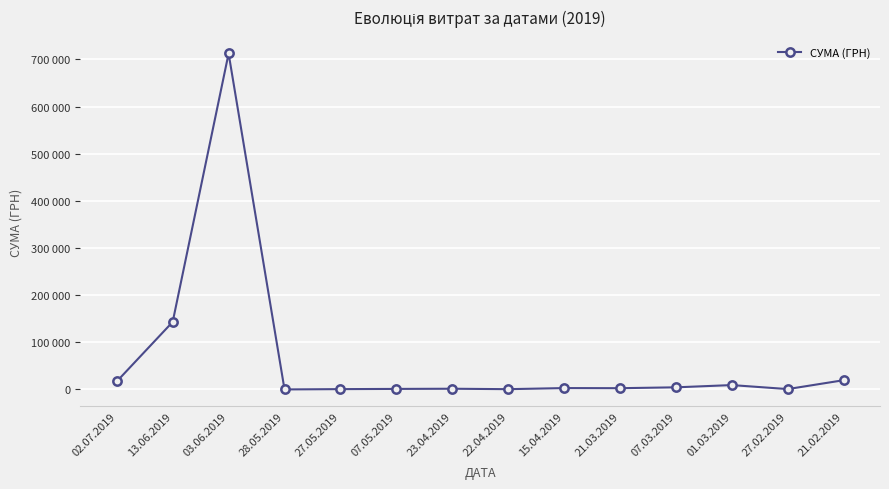

At which label does the data first exceed 2990?

02.07.2019